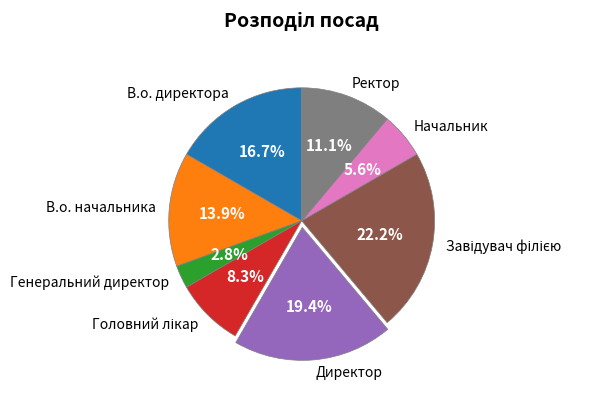

What is the smallest slice in the pie chart?

Генеральний директор